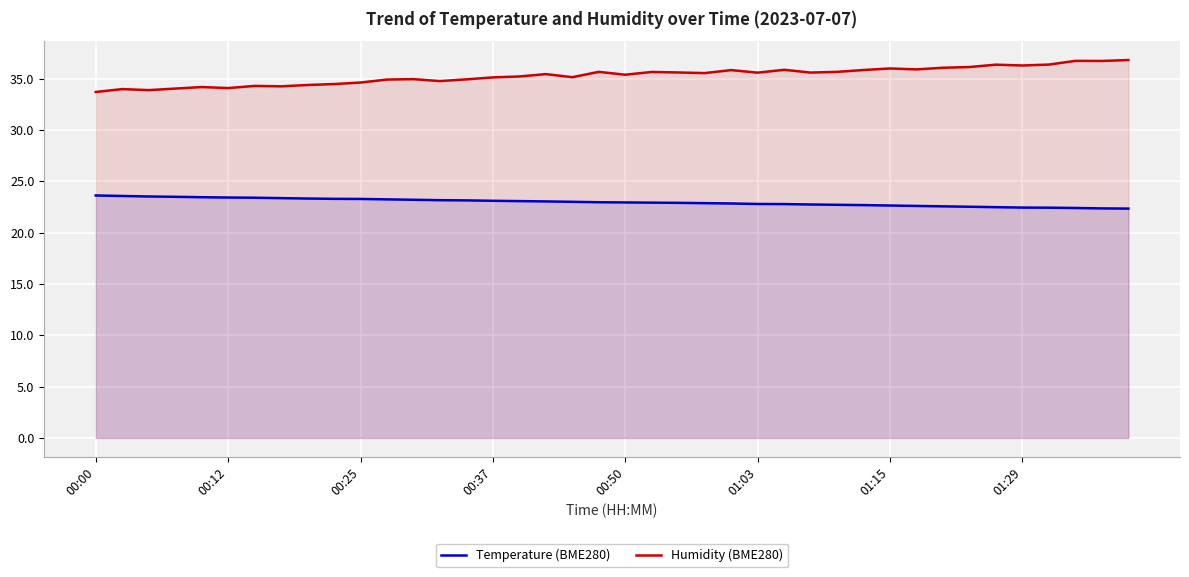

Reading left to right, what are all the values shown in this chart?

Temperature (BME280): 23.6	23.6	23.5	23.5	23.4	23.4	23.4	23.4	23.3	23.3	23.3	23.2	23.2	23.2	23.1	23.1	23.1	23.0	23.0	23.0	22.9	22.9	22.9	22.9	22.8	22.8	22.8	22.7	22.7	22.7	22.6	22.6	22.6	22.5	22.5	22.4	22.4	22.4	22.4	22.3
Humidity (BME280): 33.7	34.0	33.9	34.0	34.2	34.1	34.3	34.2	34.4	34.5	34.6	34.9	35.0	34.8	34.9	35.1	35.2	35.4	35.1	35.7	35.4	35.6	35.6	35.5	35.8	35.6	35.9	35.6	35.7	35.8	36.0	35.9	36.1	36.1	36.4	36.3	36.4	36.7	36.7	36.8